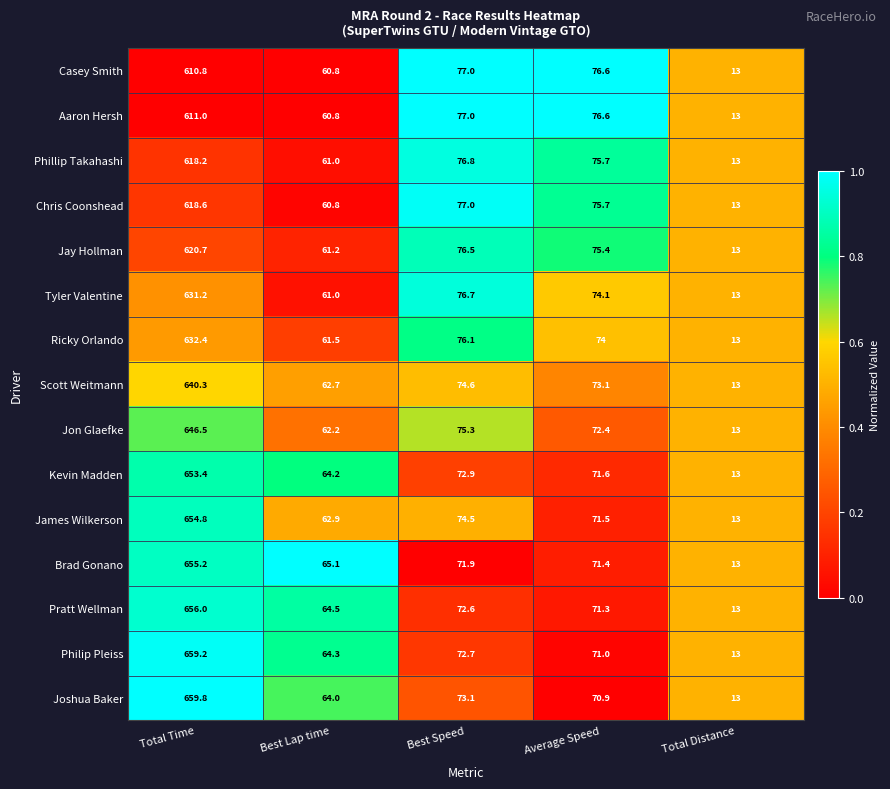

Which label corresponds to the smallest value in the chart?

Total Distance